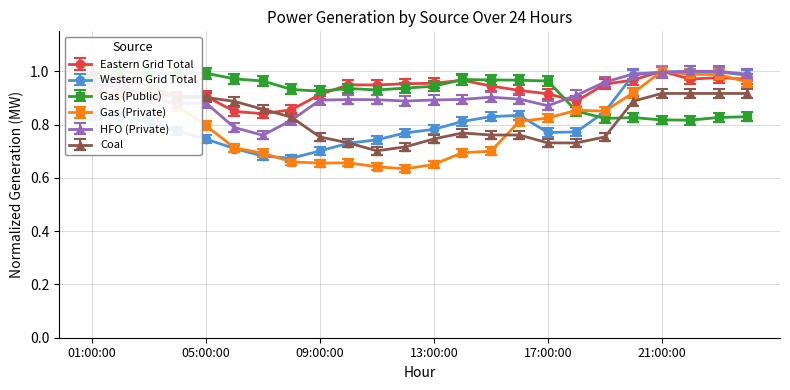

How many intersections are there between Gas (Private) and Gas (Public)?

1